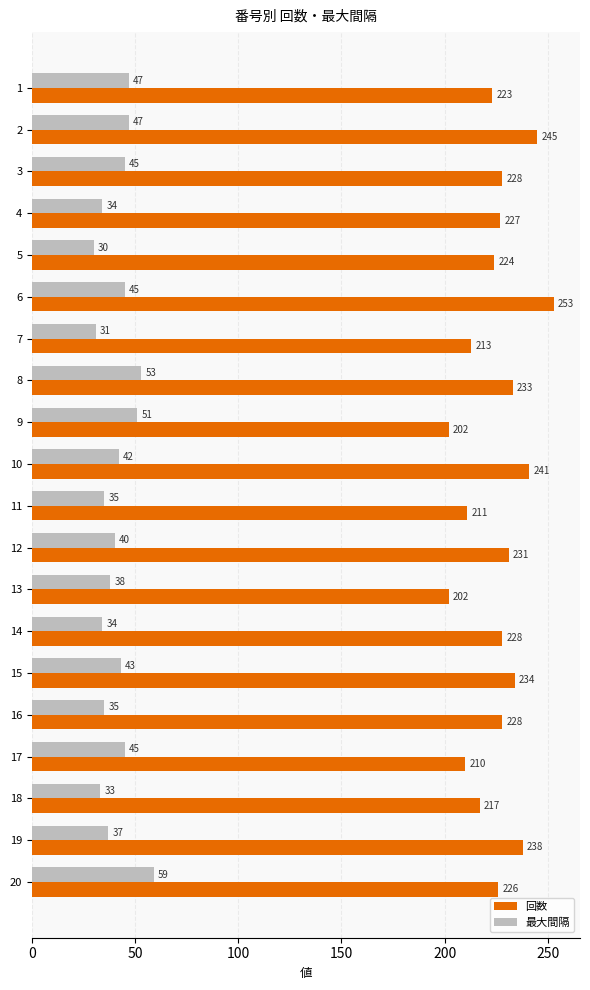

What is the sum of all 回数 values?

4514